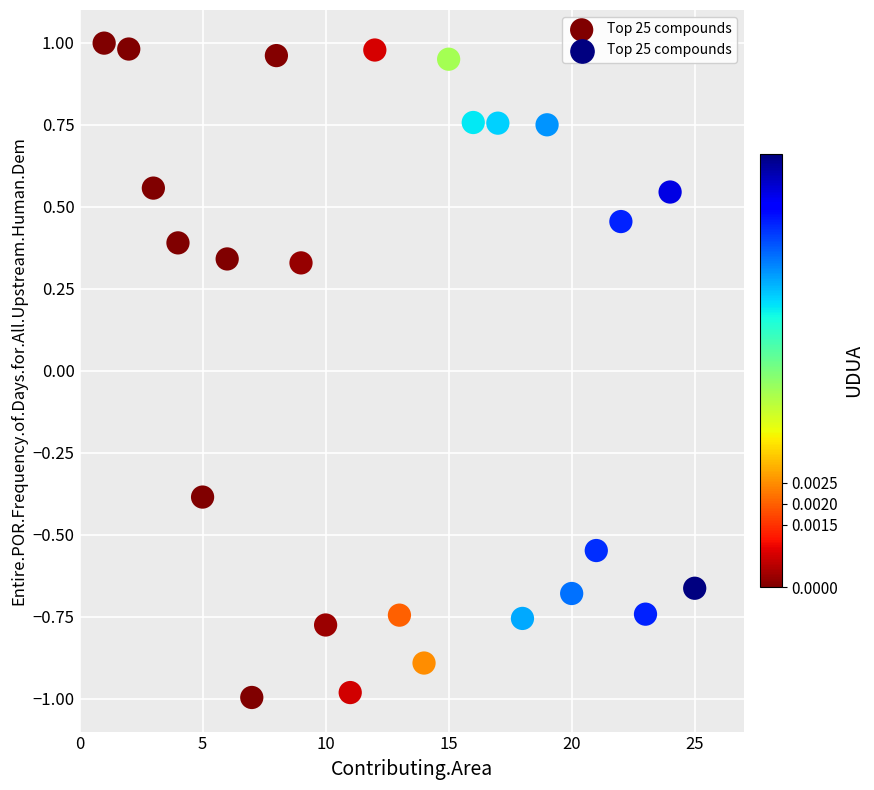

What is the range of Y values (max minus min)?

2.0